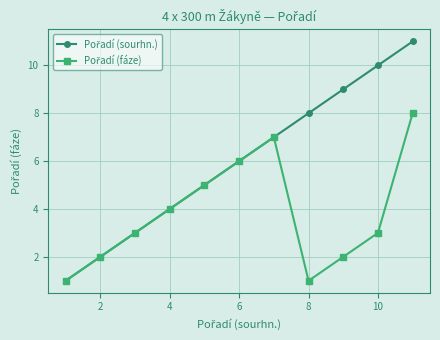

What is the greatest value displayed?

11